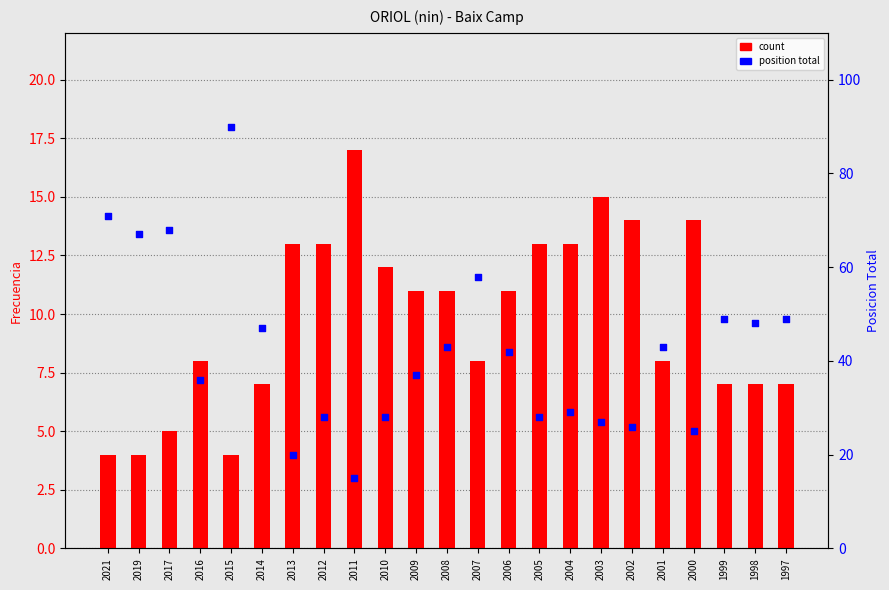

Which series has the largest total across all categories?

position total